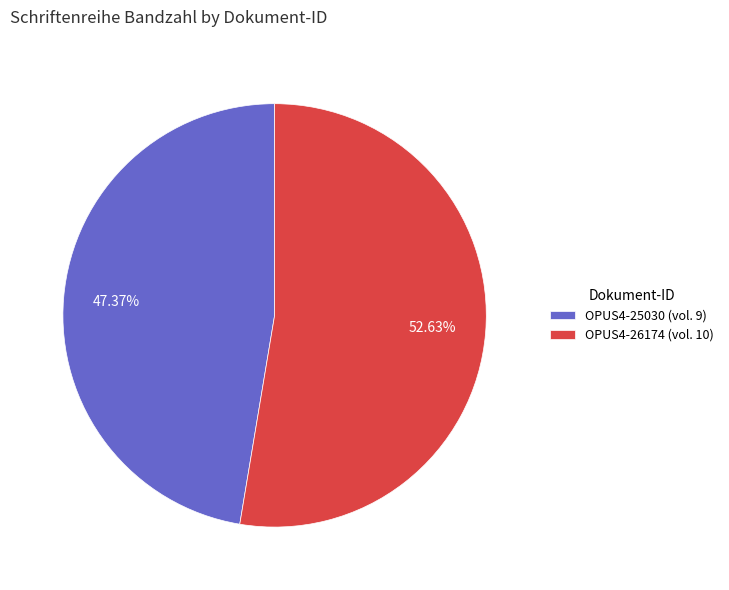

To the nearest percent, what is the combined percentage of OPUS4-25030 and OPUS4-26174?

100%